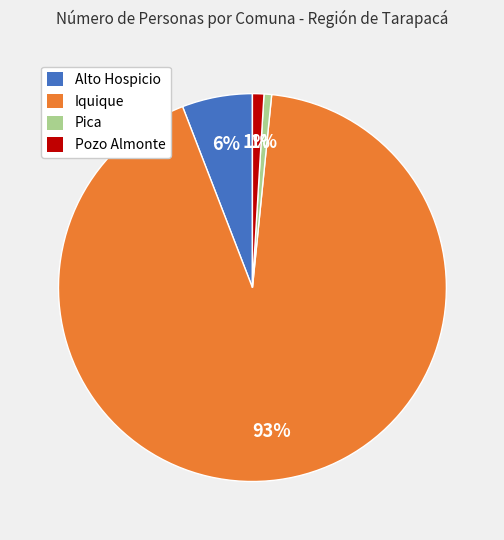

Between Iquique and Pica, which is larger?

Iquique